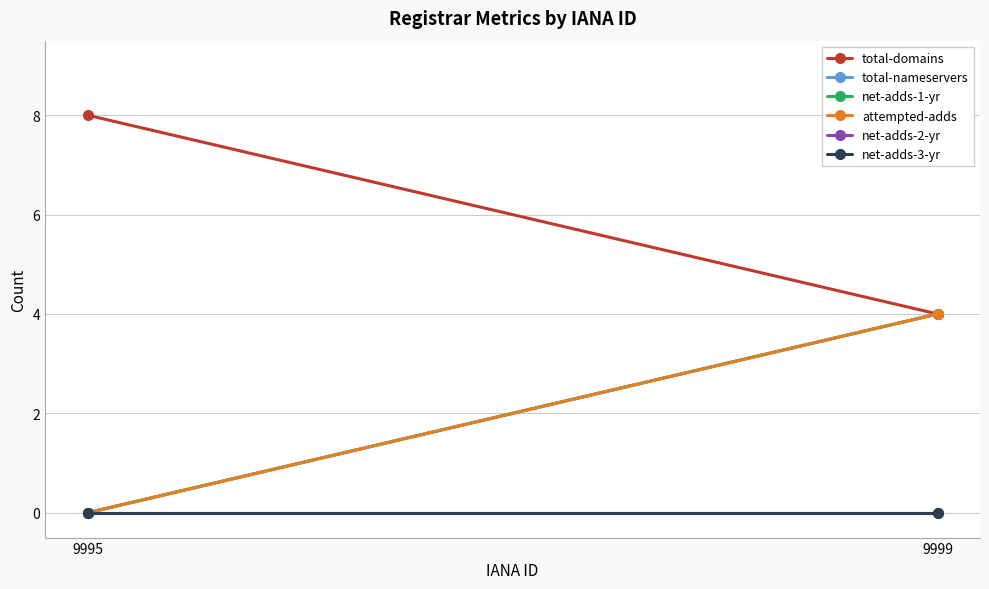

True or false: attempted-adds has a value of -3 at 9995.

False